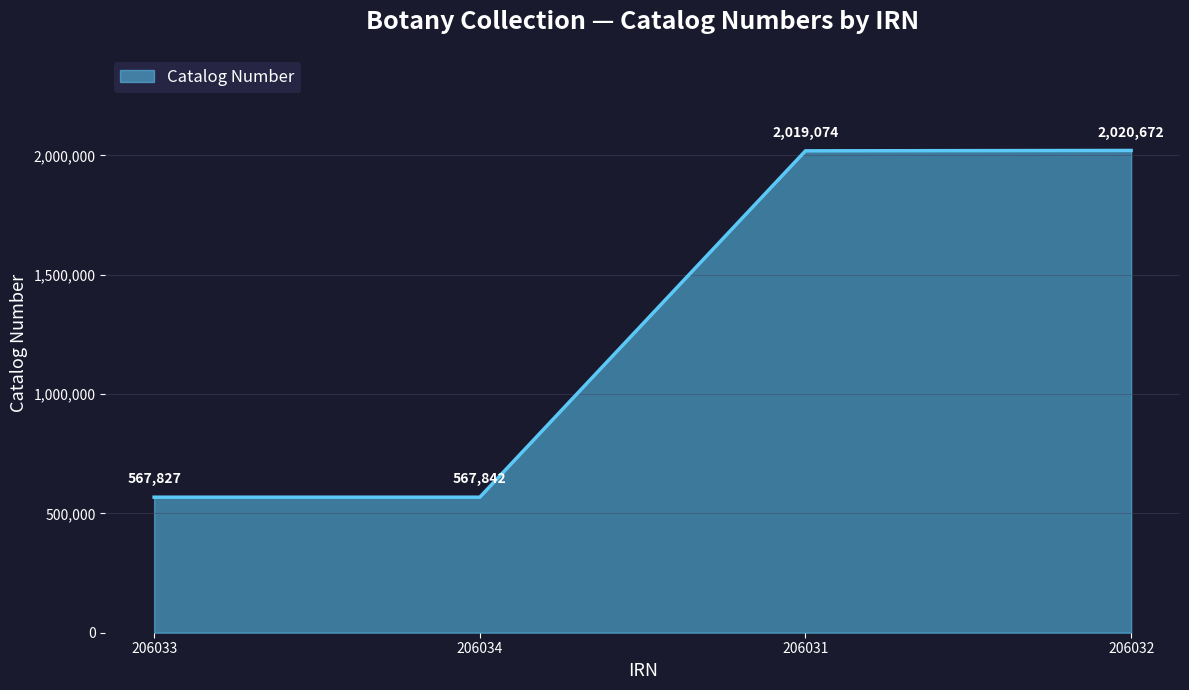

Which has a higher value, 206032 or 206031?

206032